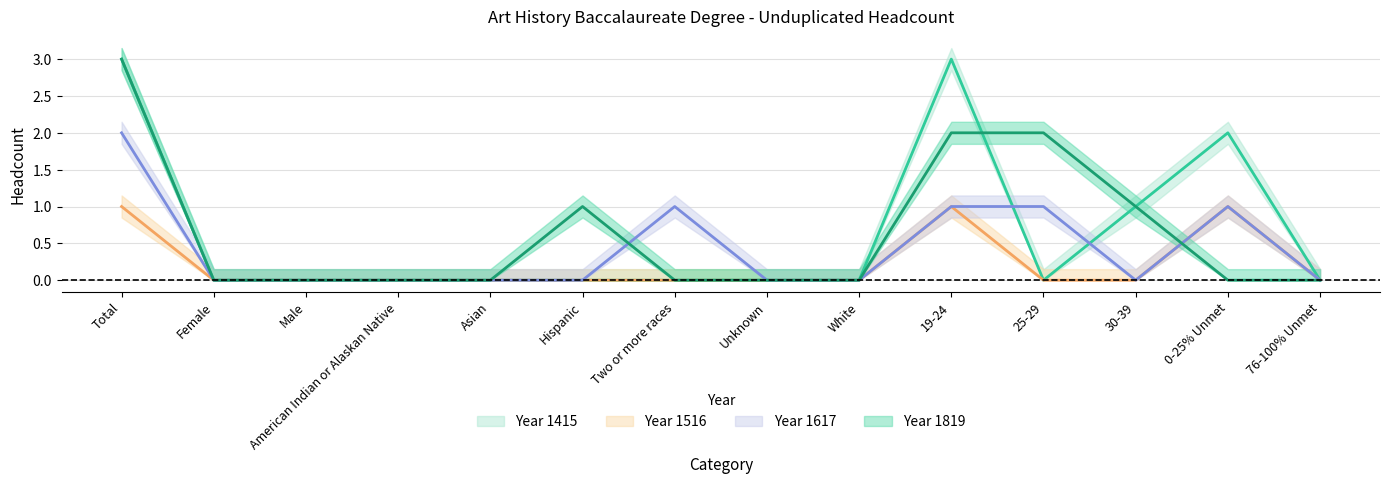

Reading left to right, extract all data points from this chart.

1415: Total=3	Female=0	Male=0	American Indian or Alaskan Native=0	Asian=0	Hispanic=0	Two or more races=0	Unknown=0	White=0	19-24=3	25-29=0	30-39=1	0-25% Unmet=2	76-100% Unmet=0
1516: Total=1	Female=0	Male=0	American Indian or Alaskan Native=0	Asian=0	Hispanic=0	Two or more races=0	Unknown=0	White=0	19-24=1	25-29=0	30-39=0	0-25% Unmet=1	76-100% Unmet=0
1617: Total=2	Female=0	Male=0	American Indian or Alaskan Native=0	Asian=0	Hispanic=0	Two or more races=1	Unknown=0	White=0	19-24=1	25-29=1	30-39=0	0-25% Unmet=1	76-100% Unmet=0
1819: Total=3	Female=0	Male=0	American Indian or Alaskan Native=0	Asian=0	Hispanic=1	Two or more races=0	Unknown=0	White=0	19-24=2	25-29=2	30-39=1	0-25% Unmet=0	76-100% Unmet=0